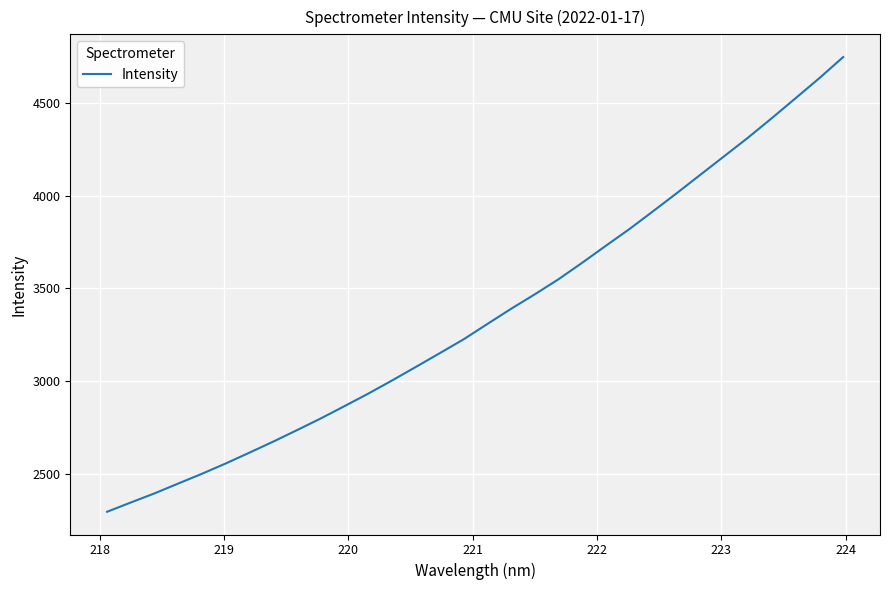

What is the minimum value shown in the chart?

2298.4